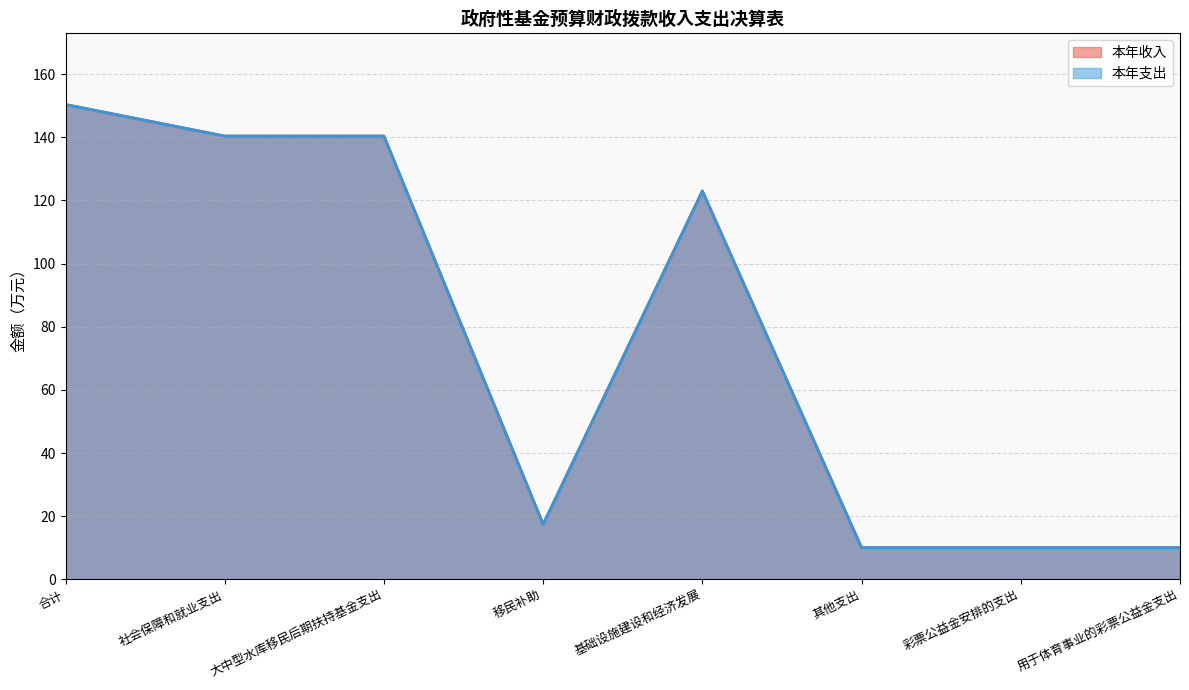

Read the 本年收入 value at 基础设施建设和经济发展.

123.0